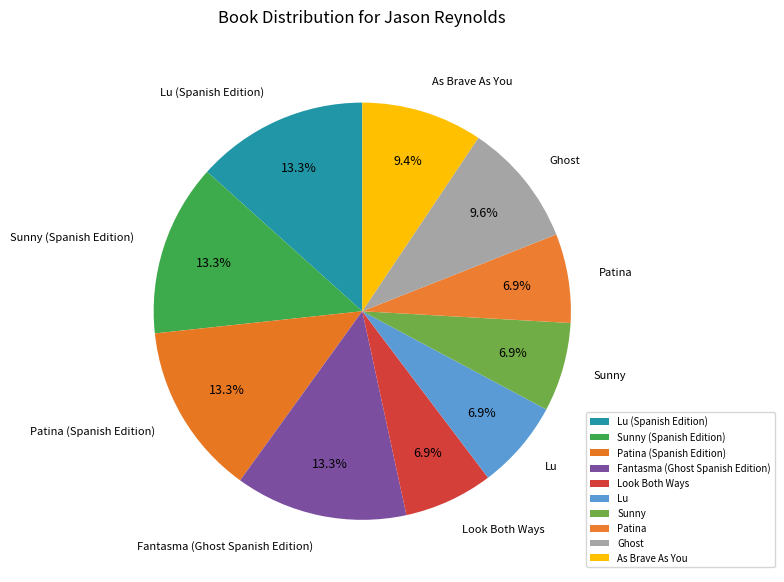

Which has a higher value, Sunny or Ghost?

Ghost